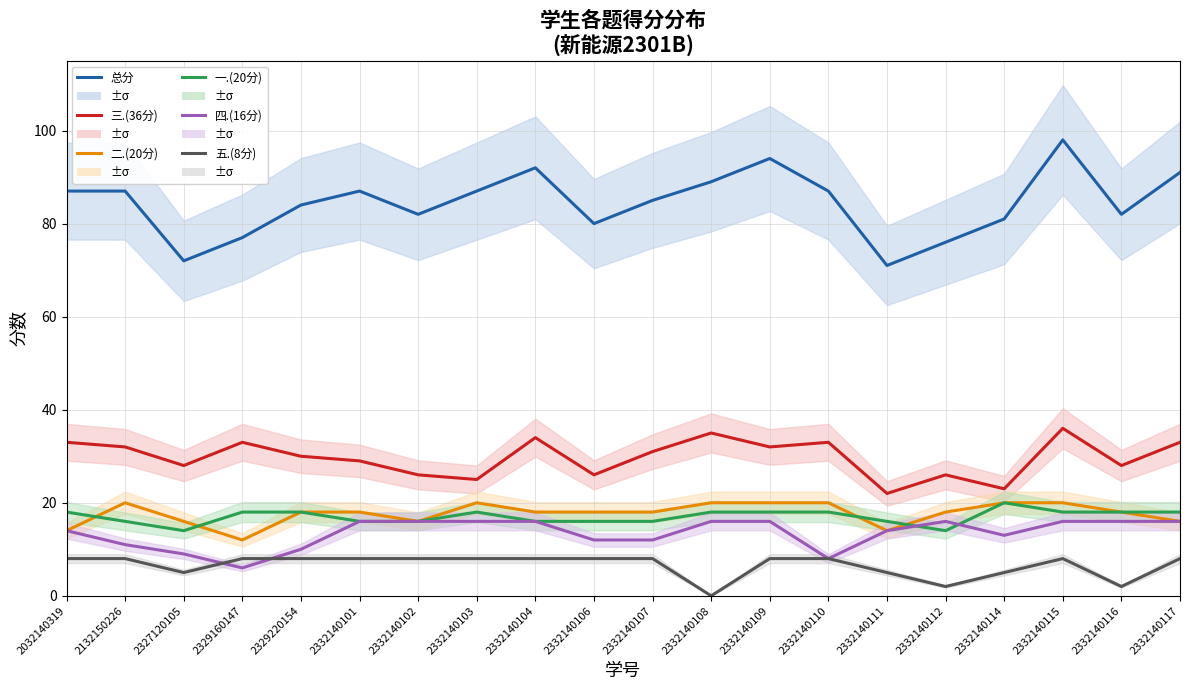

What is the sum of the 三.(36分) values at 2032140319 and 2332140111?

55